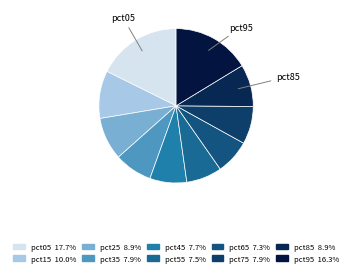

Which slice is the smallest?

pct65